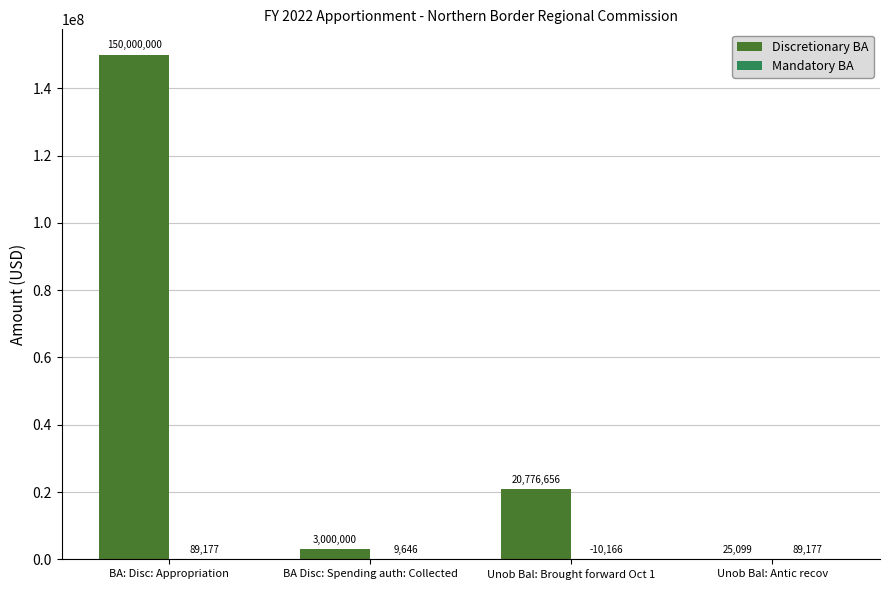

True or false: Discretionary BA has a value of 20776656 at Unob Bal: Brought forward Oct 1.

True